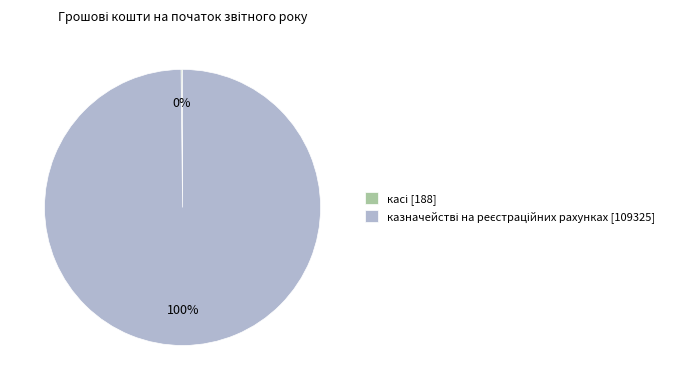

To the nearest percent, what is the difference between the largest and smallest slice percentages?

100%